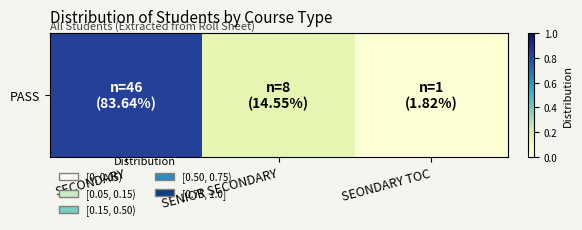

The value at SECONDARY is 0.2. True or false?

False